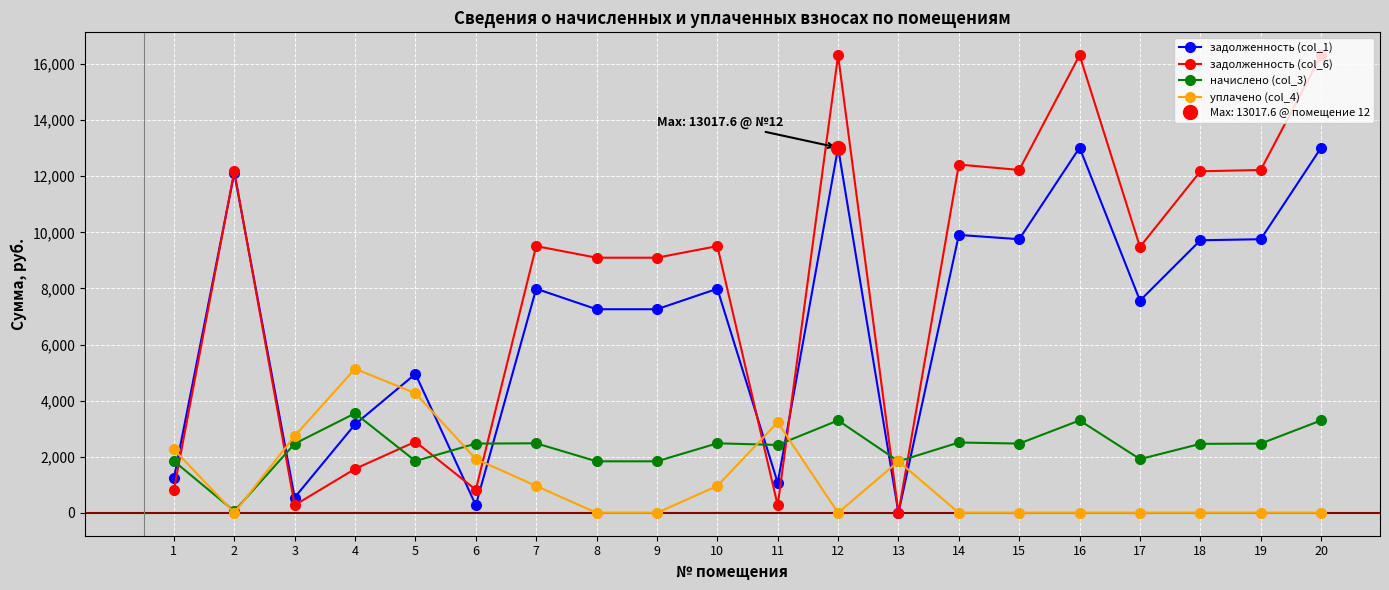

Reading left to right, list all the values displayed in this chart.

задолженность (col_1): 1=1233.5	2=12115.2	3=546.6	4=3154.1	5=4951.6	6=273.8	7=7987.7	8=7257.6	9=7257.6	10=7987.7	11=1071.0	12=13017.6	13=0.0	14=9907.2	15=9753.6	16=13017.6	17=7564.8	18=9715.2	19=9753.6	20=13017.6
задолженность (col_6): 1=820.8	2=12174.4	3=273.4	4=1566.9	5=2536.4	6=822.6	7=9508.3	8=9094.7	9=9094.7	10=9508.3	11=265.7	12=16312.7	13=0.0	14=12415.0	15=12222.5	16=16312.7	17=9479.6	18=12174.4	19=12222.5	20=16312.7
начислено (col_3): 1=1846.8	2=59.2	3=2464.0	4=3547.8	5=1846.8	6=2468.9	7=2478.6	8=1837.1	9=1837.1	10=2478.6	11=2420.3	12=3295.1	13=1837.1	14=2507.8	15=2468.9	16=3295.1	17=1914.8	18=2459.2	19=2468.9	20=3295.1
уплачено (col_4): 1=2259.5	2=0.0	3=2737.2	4=5135.1	5=4262.0	6=1920.0	7=958.0	8=0.0	9=0.0	10=958.0	11=3225.6	12=0.0	13=1837.0	14=0.0	15=0.0	16=0.0	17=0.0	18=0.0	19=0.0	20=0.0